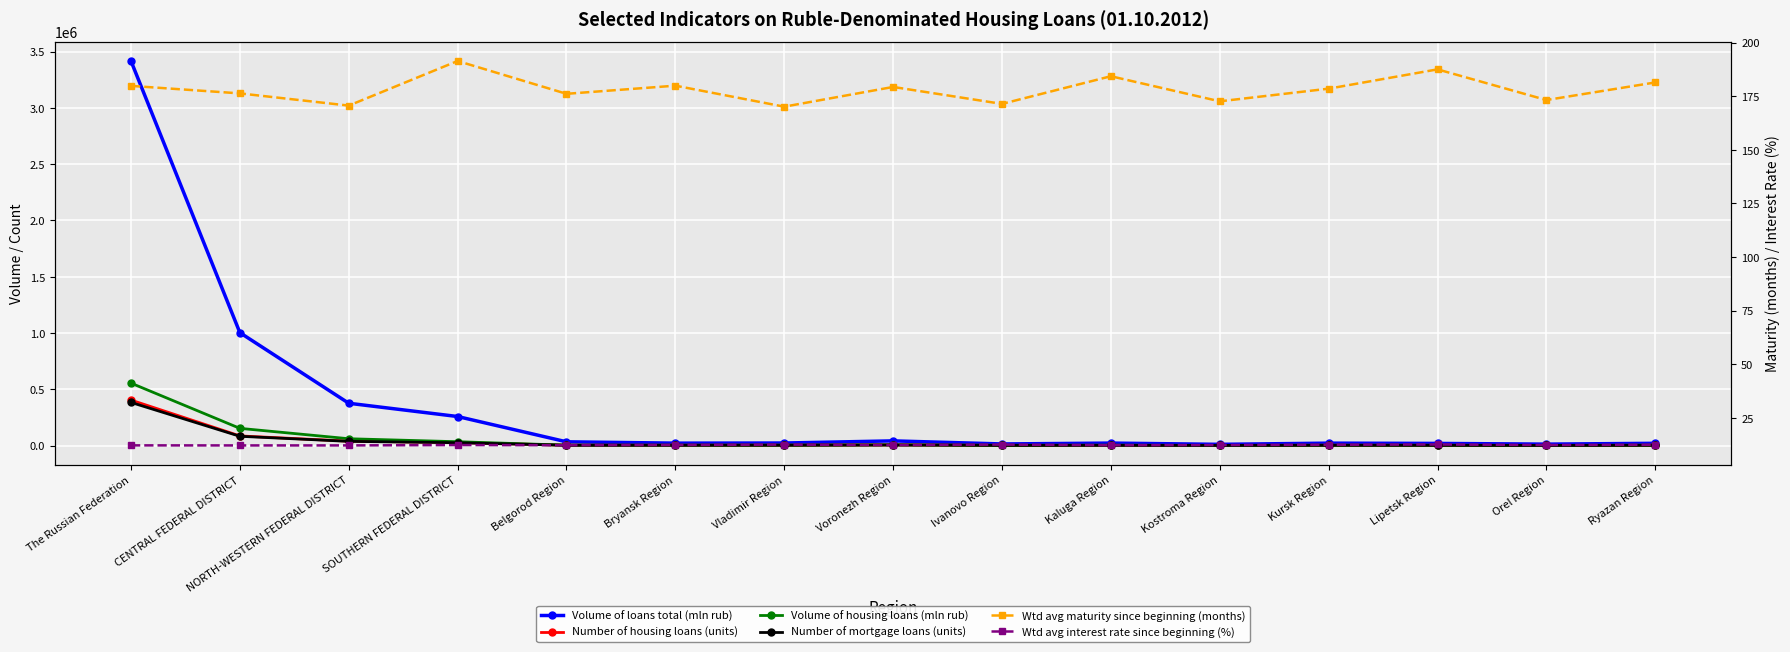

Which series has the largest total across all categories?

Volume of loans total (mln rub)